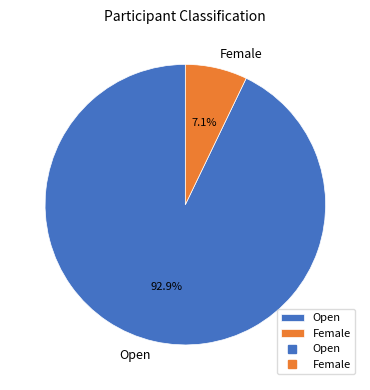

Between Female and Open, which is larger?

Open